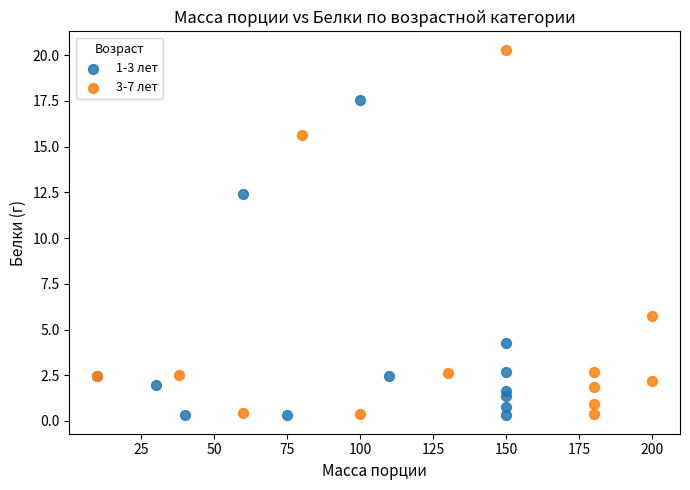

Which series contains the highest Y value?

3-7 лет